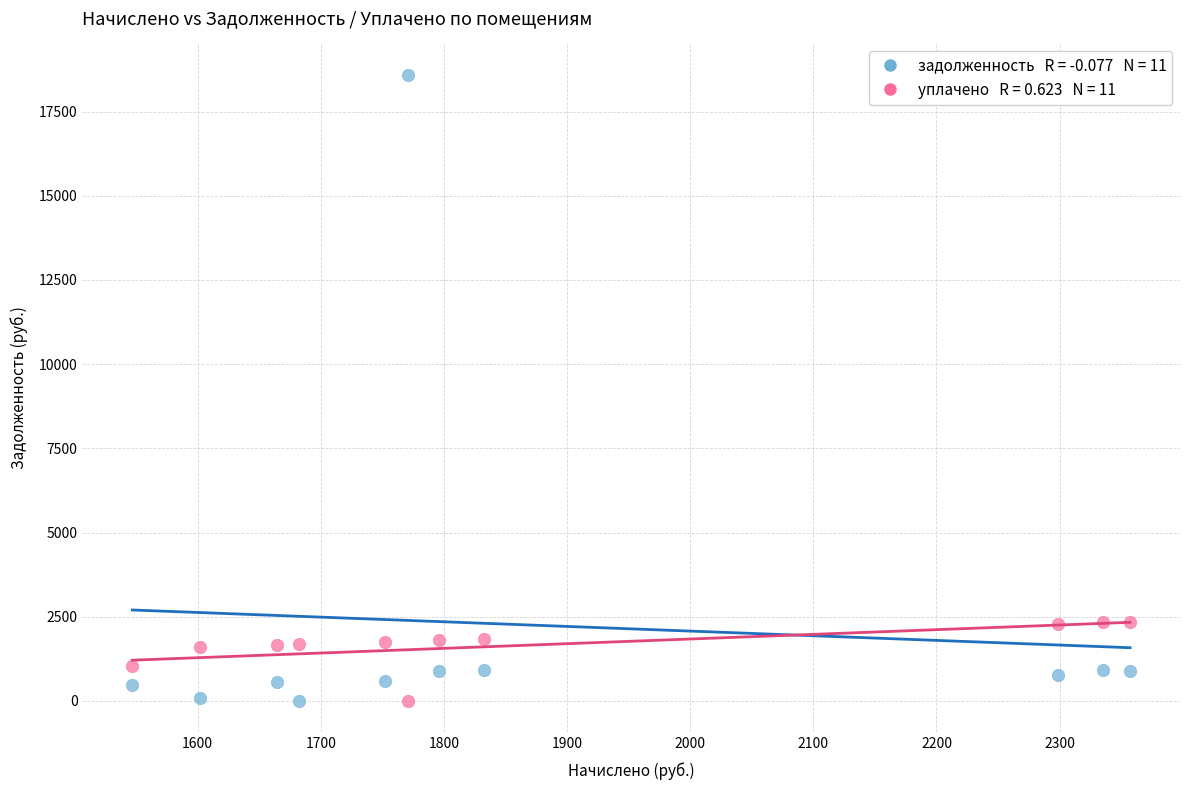

Across all data points, what is the range of X values (max minus min)?

810.2